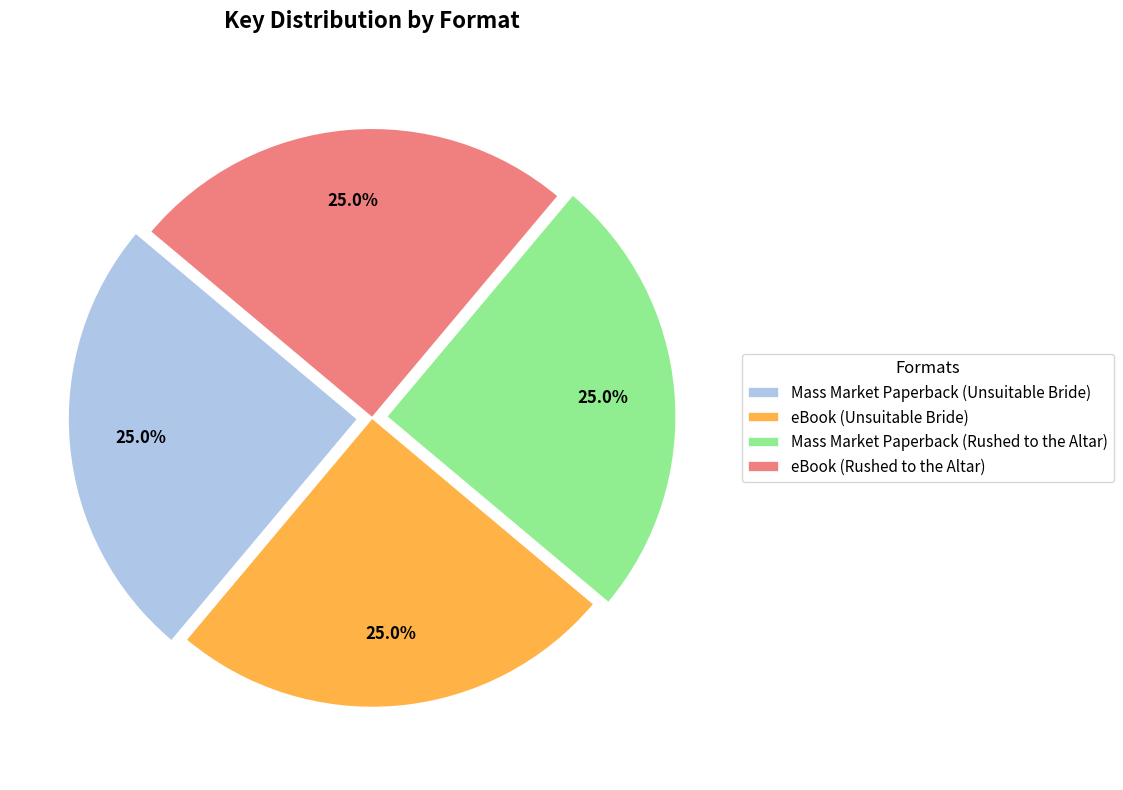

What portion of the pie excludes Mass Market Paperback (Unsuitable Bride)?

75.0%